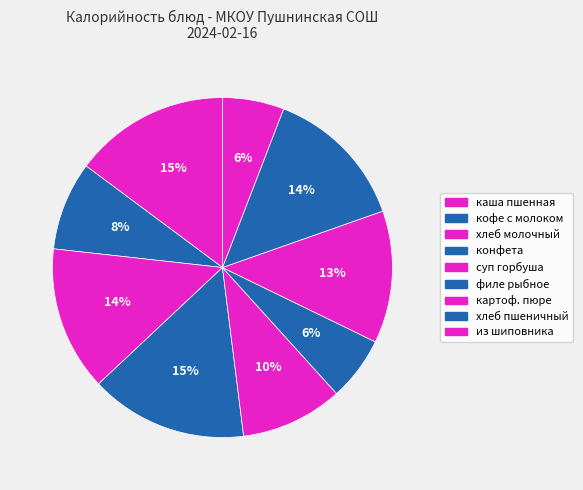

How many slices are in this pie chart?

9